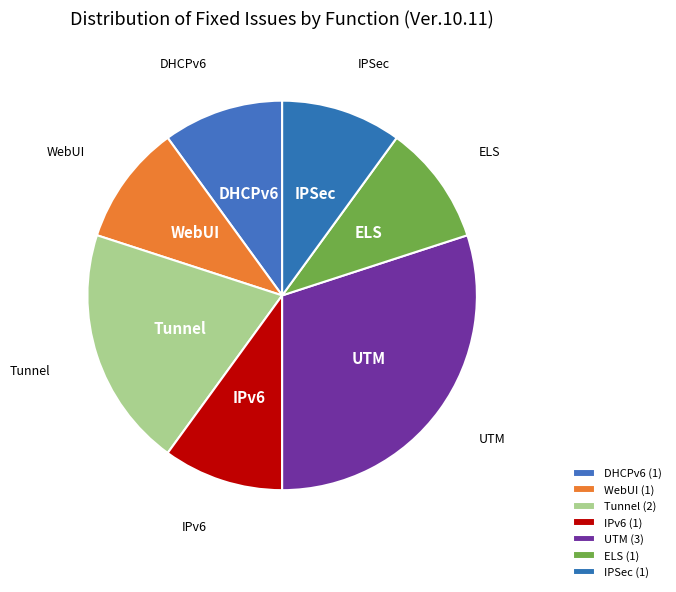

Does any single category account for the majority?

No